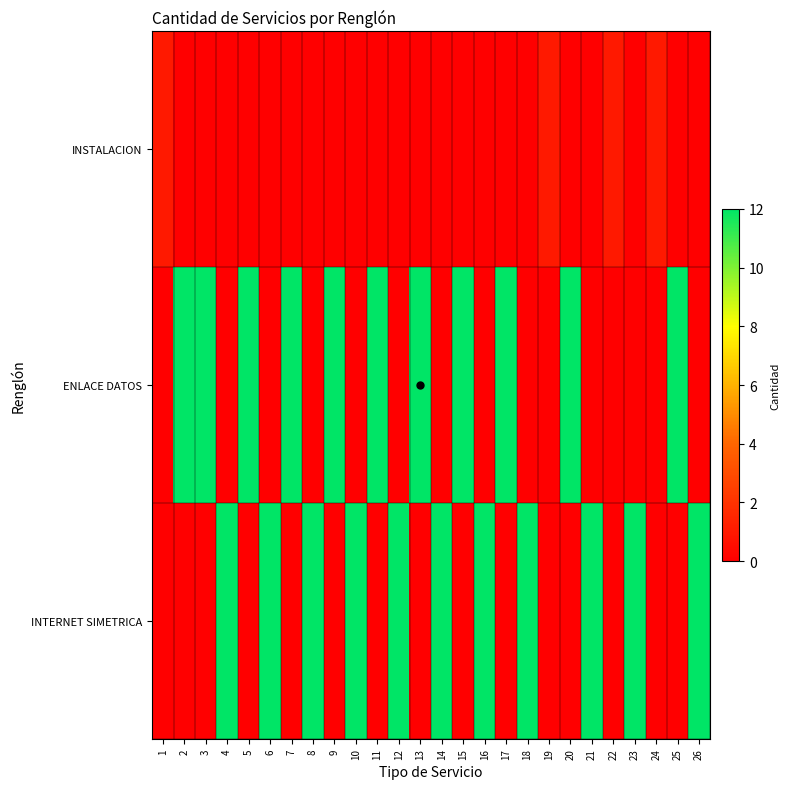

Between 17 and 13, which is larger?

17